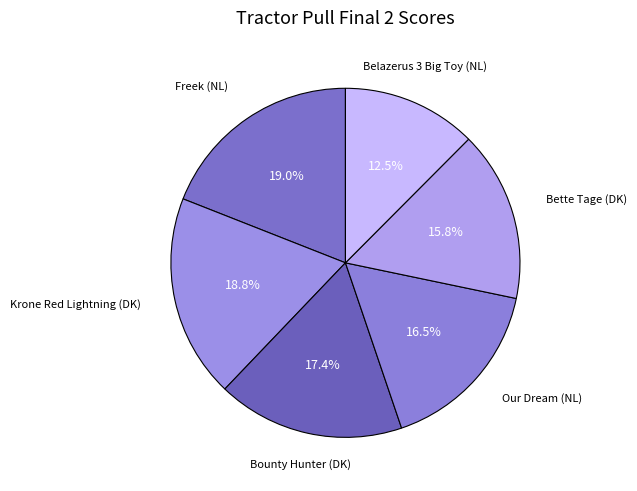

What portion of the pie excludes Bette Tage (DK)?

84.2%